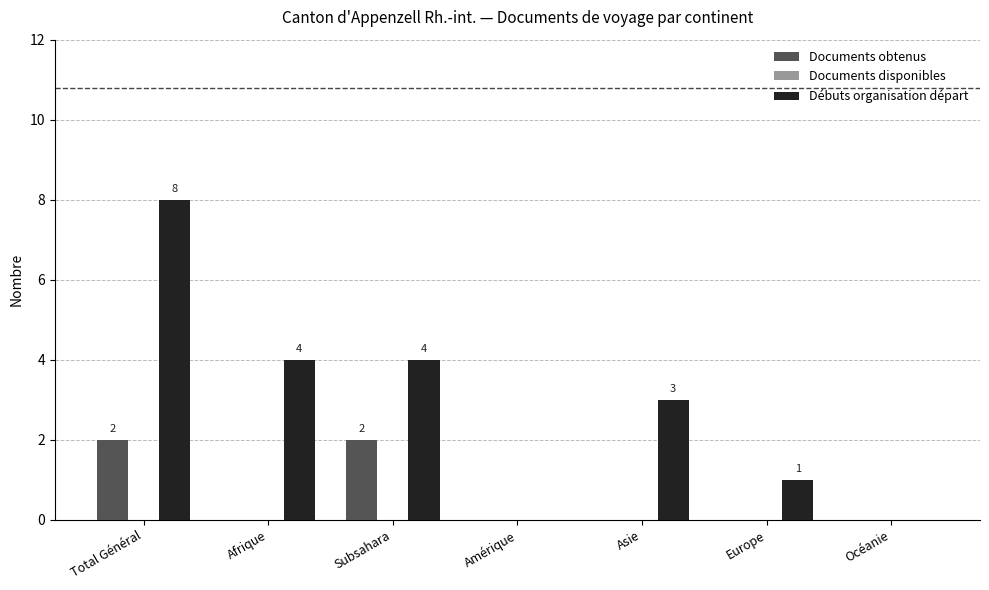

Where does the Débuts organisation départ series first go above 3?

Total Général